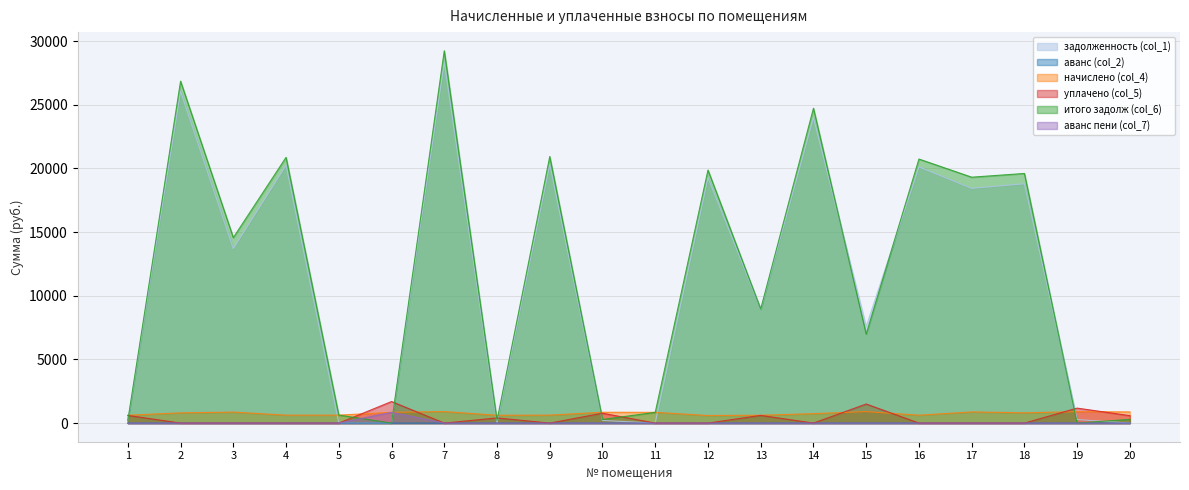

At which category does аванс пени (col_7) reach its first local peak?

6